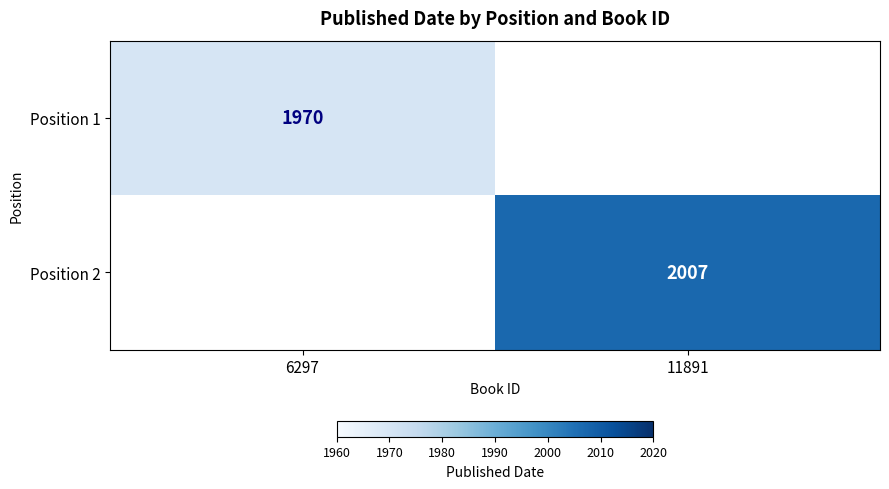

How many series are shown in this chart?

2